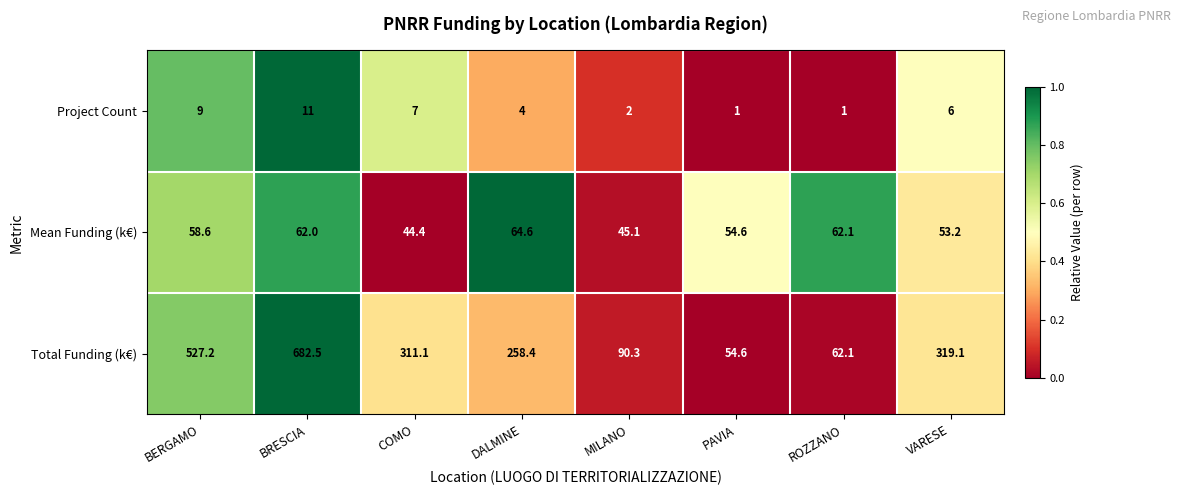

What is the spread (max minus min) of values at PAVIA?

53.6